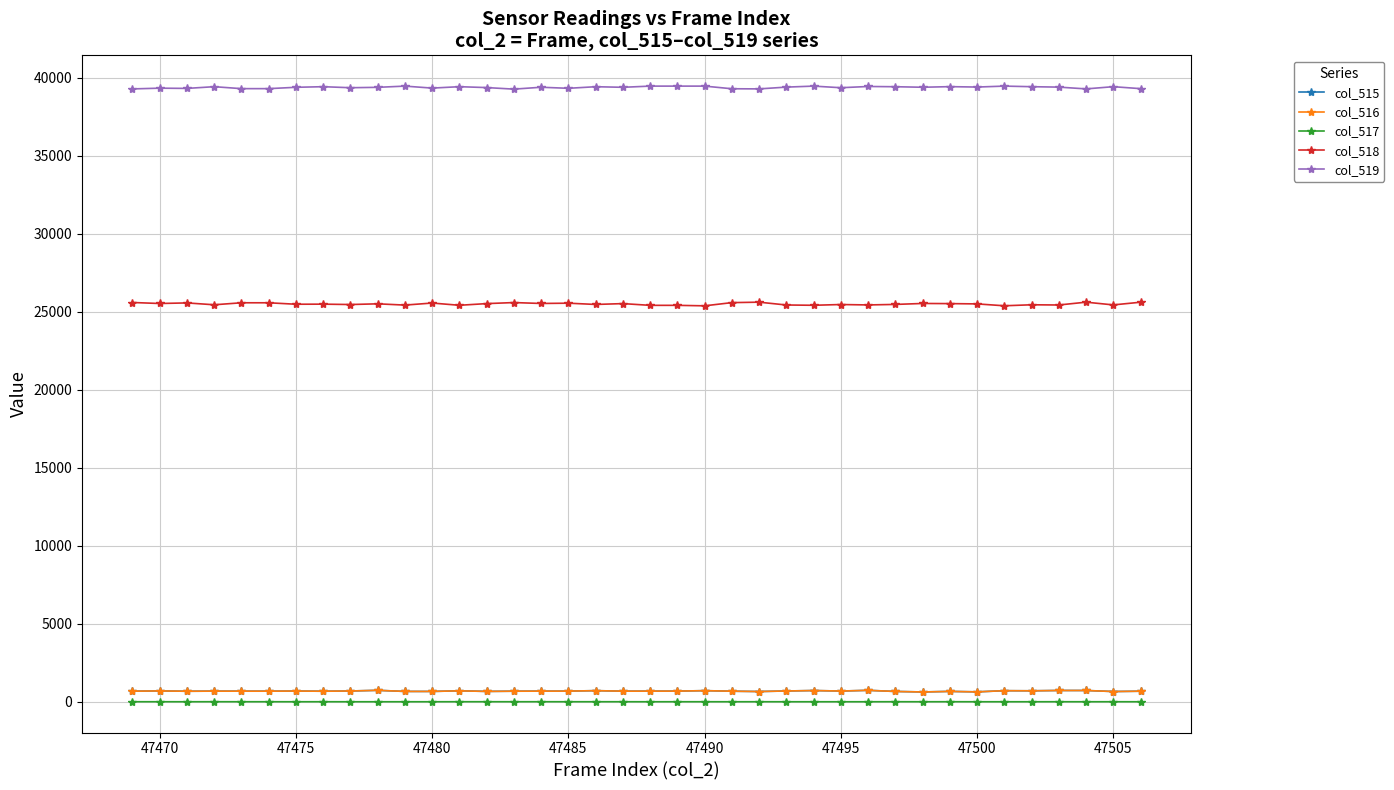

What is the average value of the col_515 series?

683